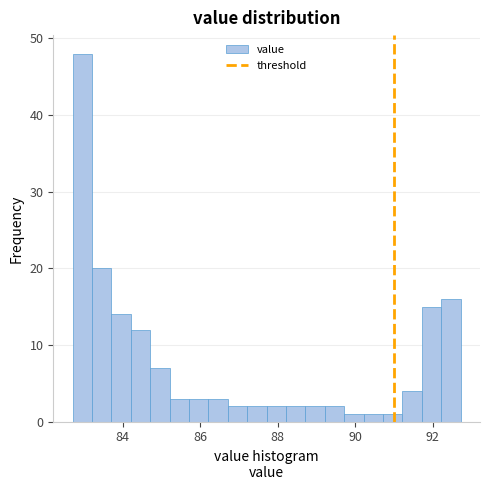

Read against the x-axis, roughly where is the centre of the tallest bar?

83.0